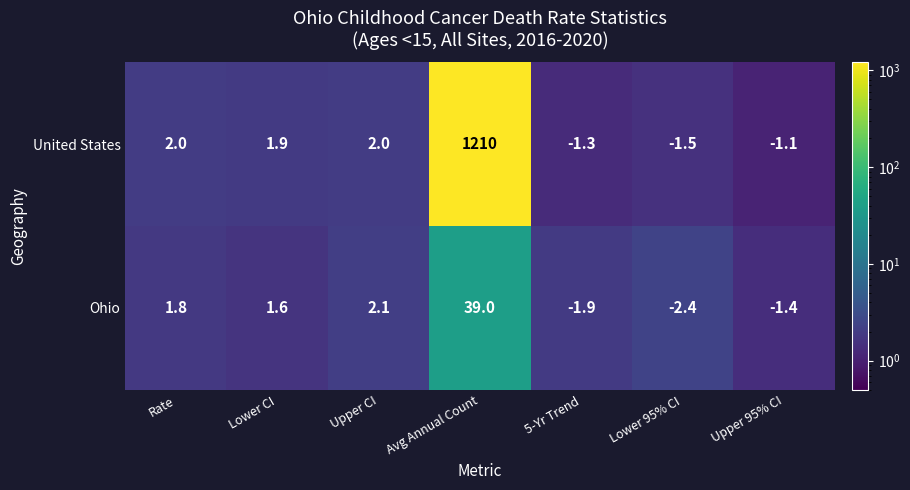

The value of Ohio at Lower CI is 2.5. True or false?

False